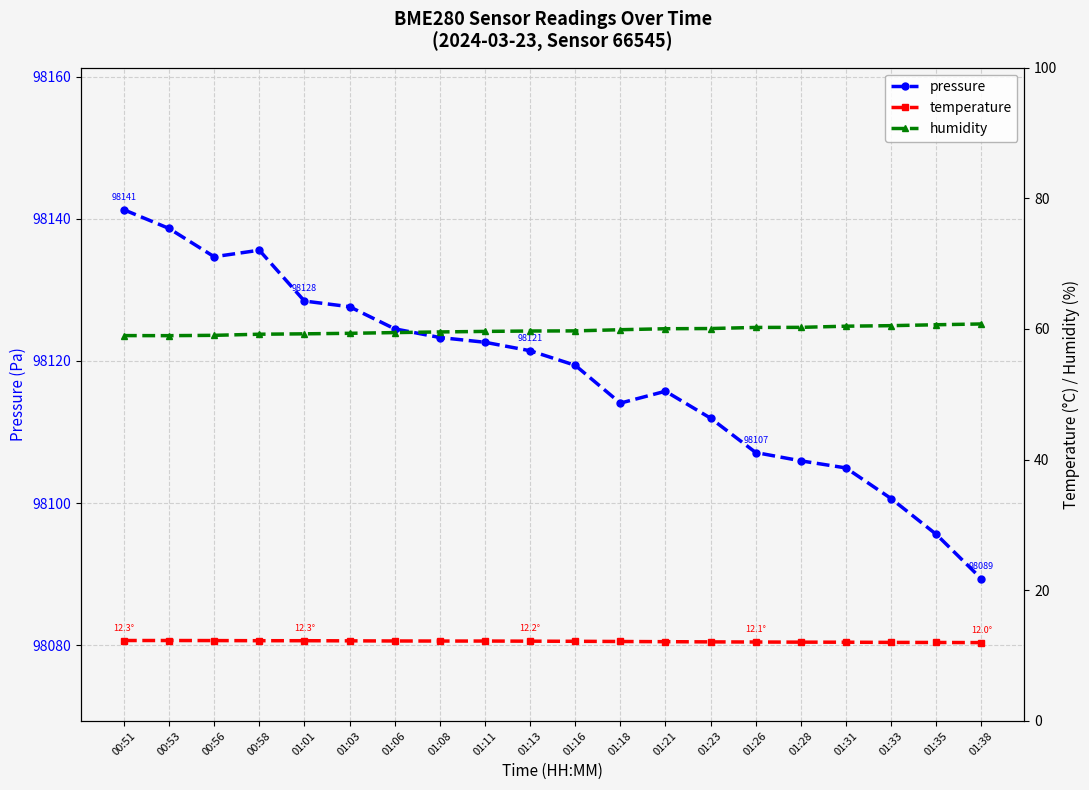

Read the pressure value at 01:11.

98122.6